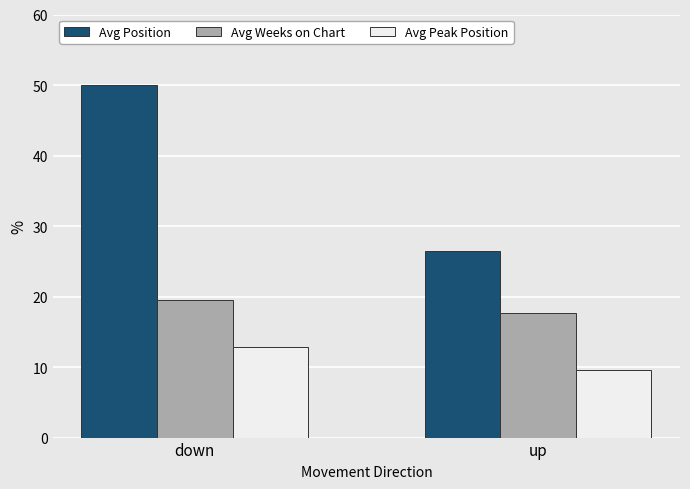

Rank the series by their average value, from lowest to highest.

Avg Peak Position, Avg Weeks on Chart, Avg Position